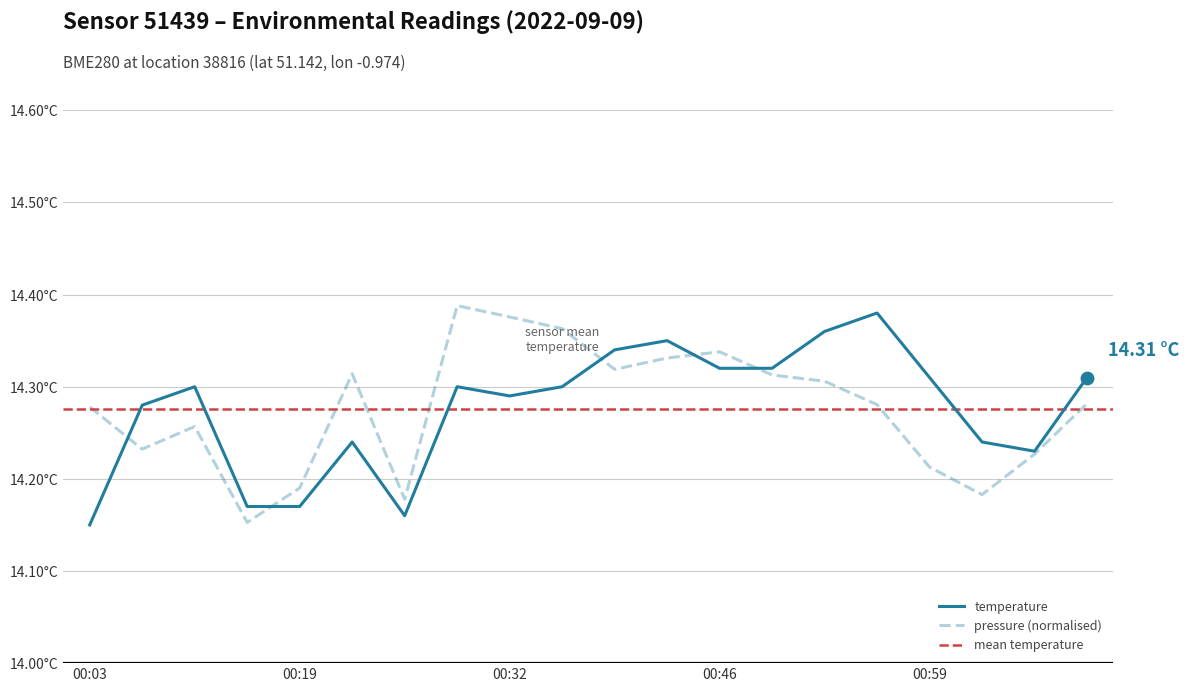

At which category is the sum across all series the highest?

00:30